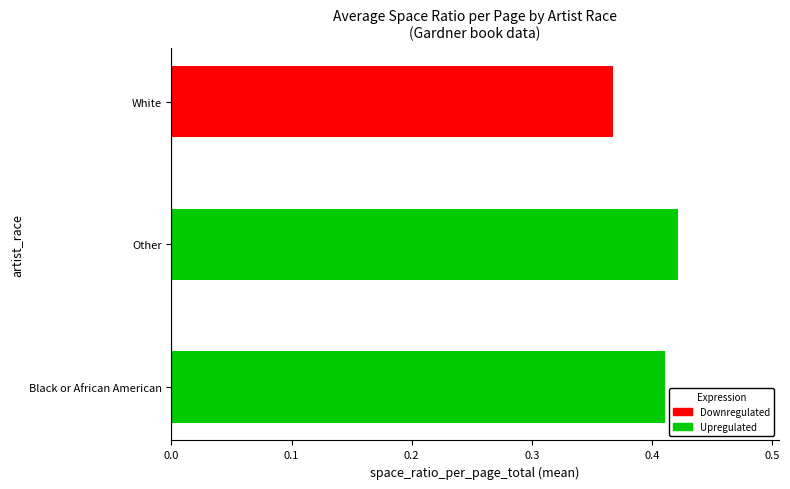

List the labels in order of value, smallest first.

White, Black or African American, Other